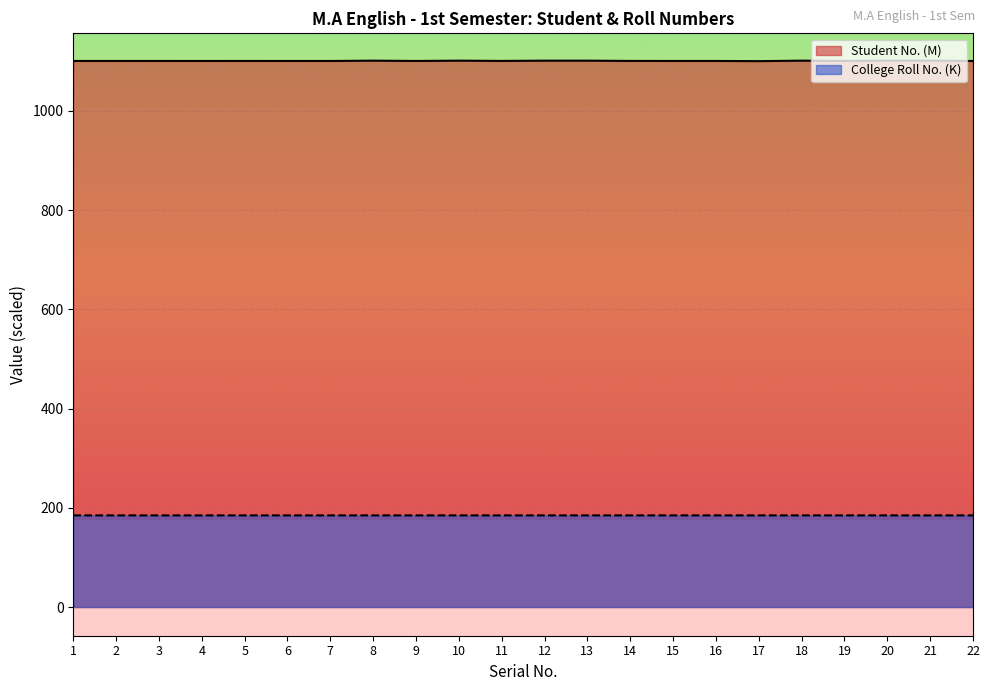

Does the chart display data point markers on the line(s)?

No